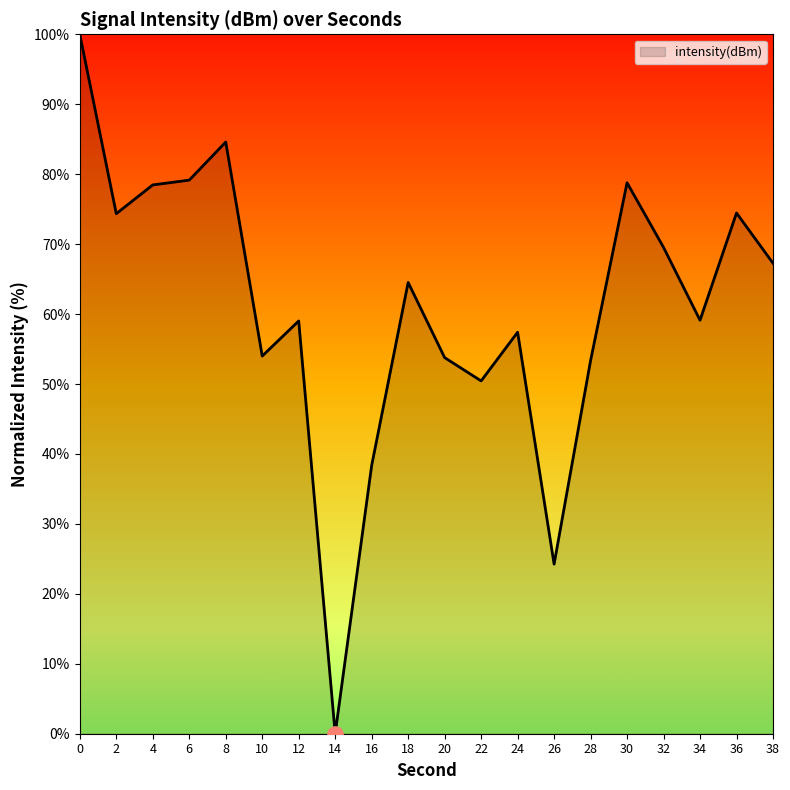

What is the change in value from 28 to 32?

+16.2